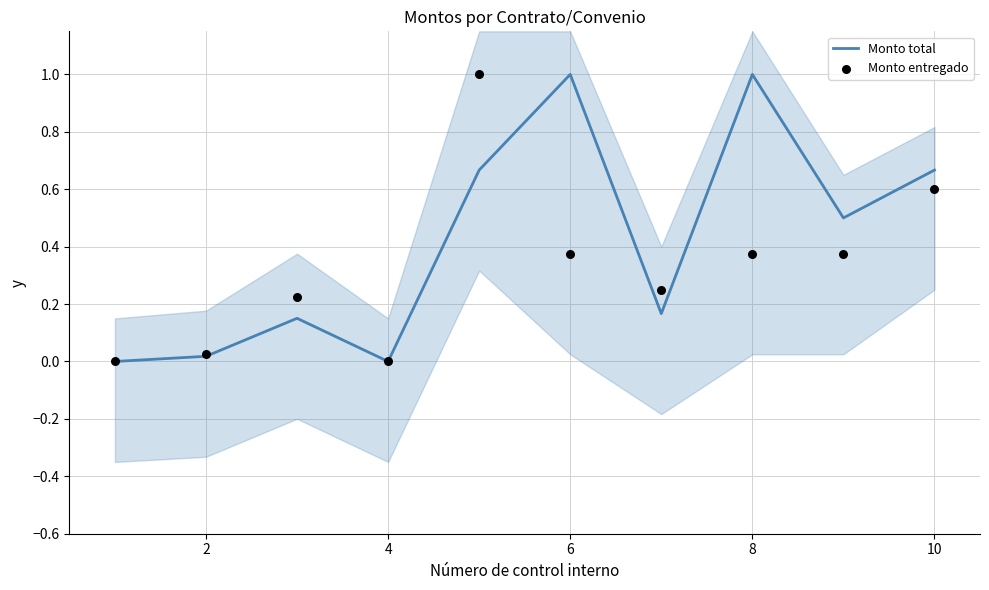

What are all the series names shown in the legend?

Monto total, Monto entregado